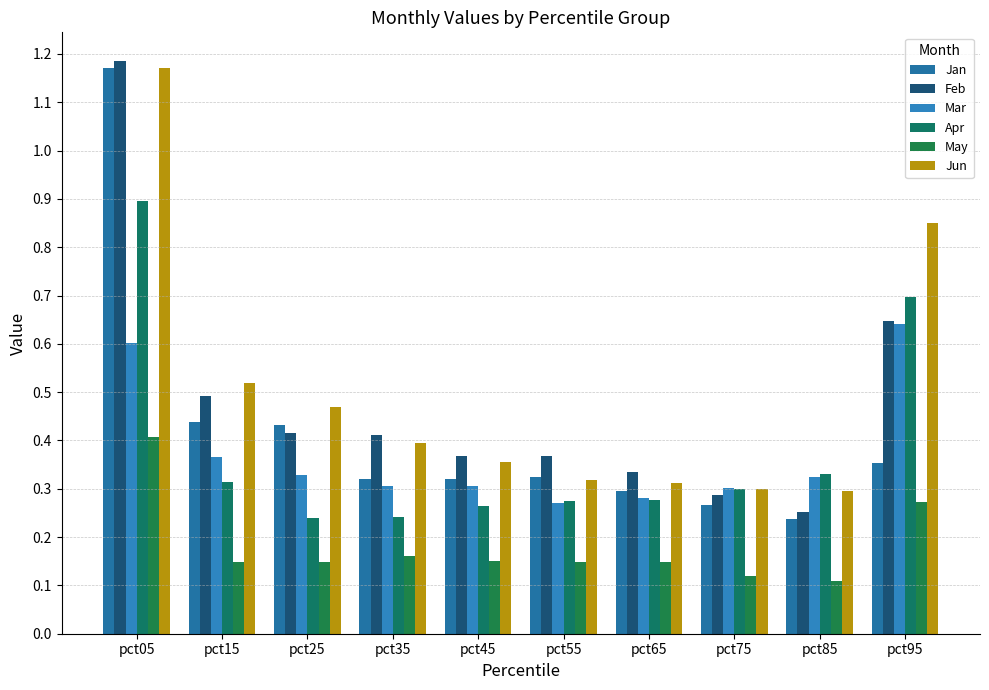

At which category is the sum across all series the highest?

pct05